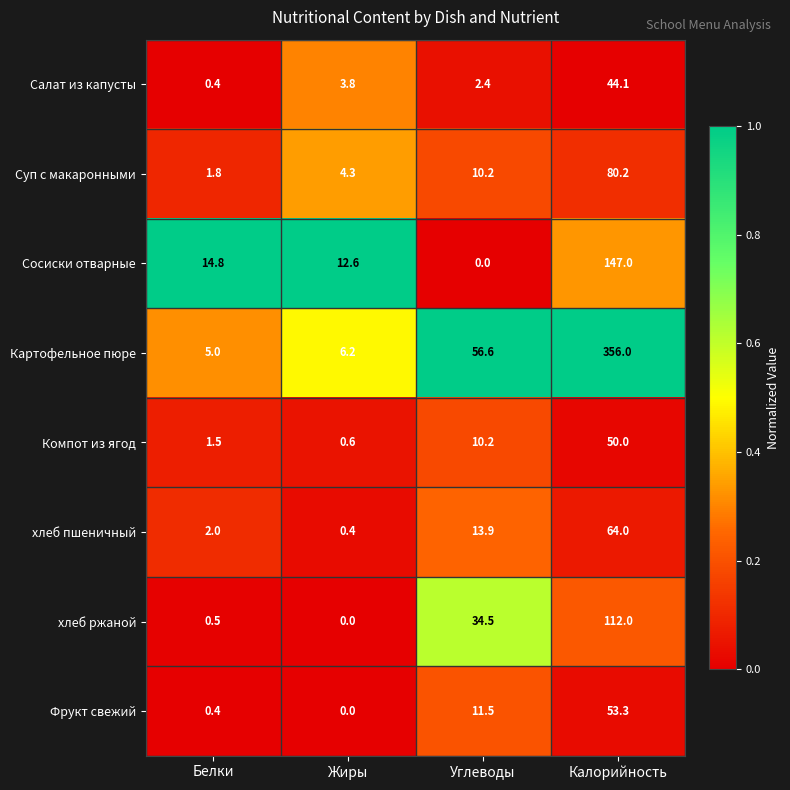

The value of Суп с макаронными at Белки is 2.5. True or false?

False